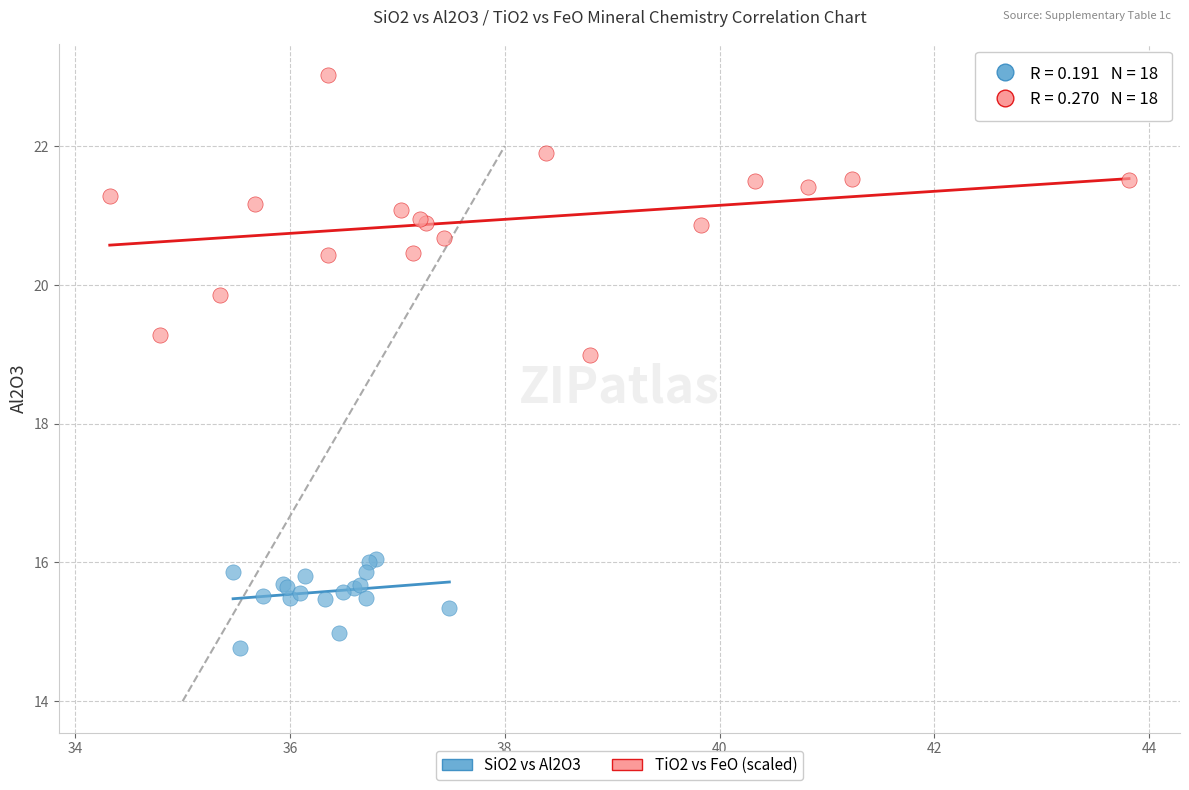

Which series contains the highest Y value?

TiO2 vs FeO (scaled)